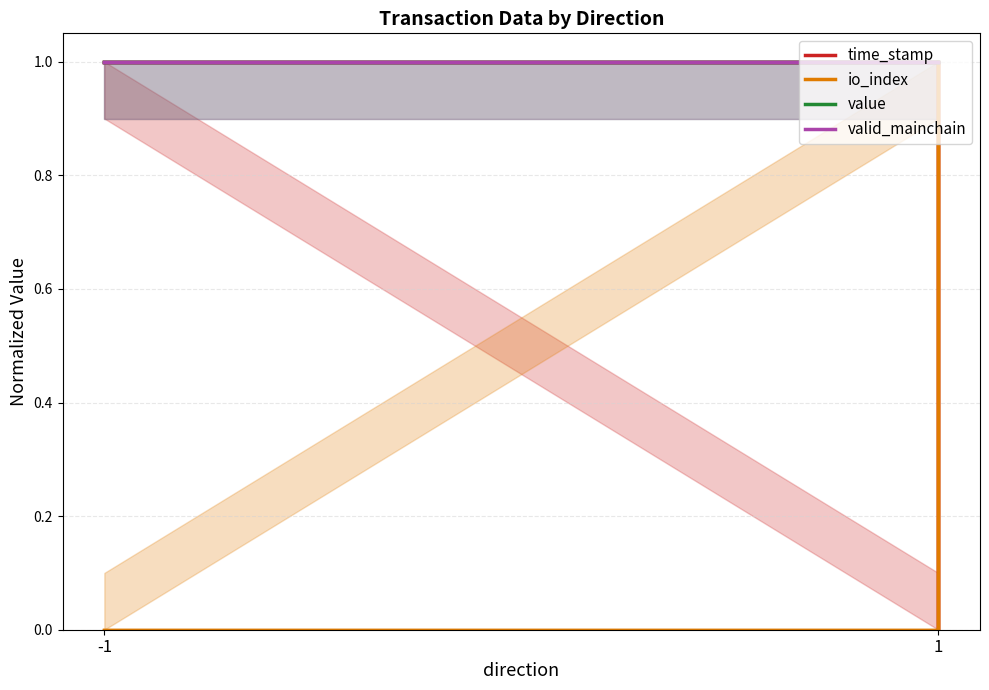

Rank the series at -1 from lowest to highest value.

io_index, time_stamp, value, valid_mainchain